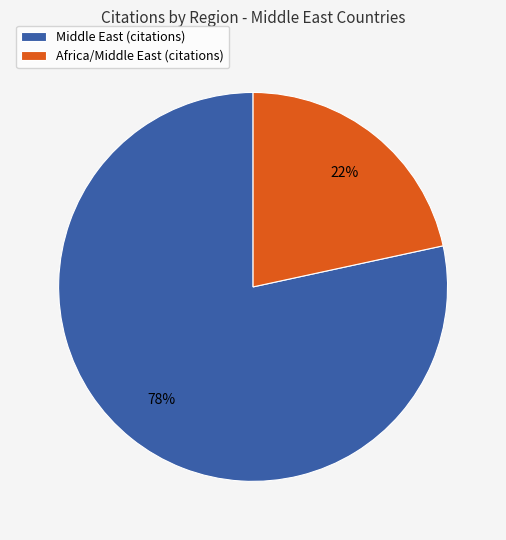

Combined, do Africa/Middle East (citations) and Middle East (citations) account for over 50%?

Yes